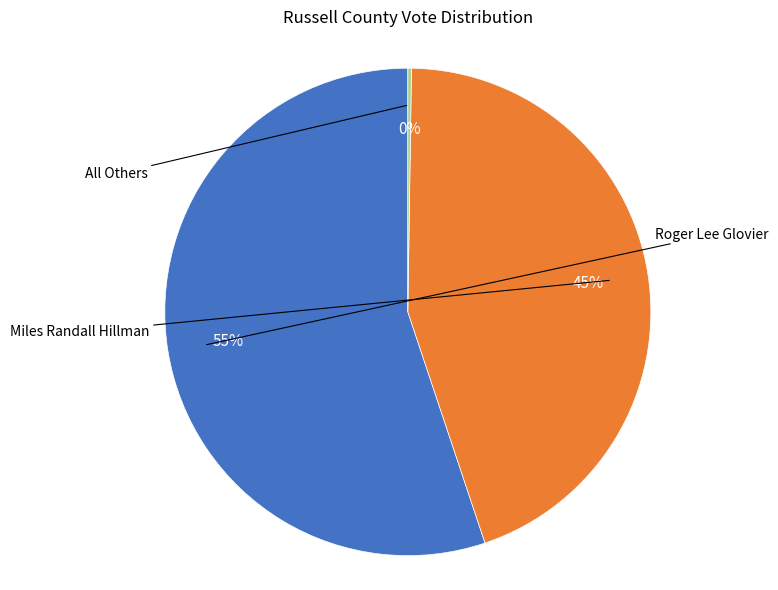

How many slices are in this pie chart?

3